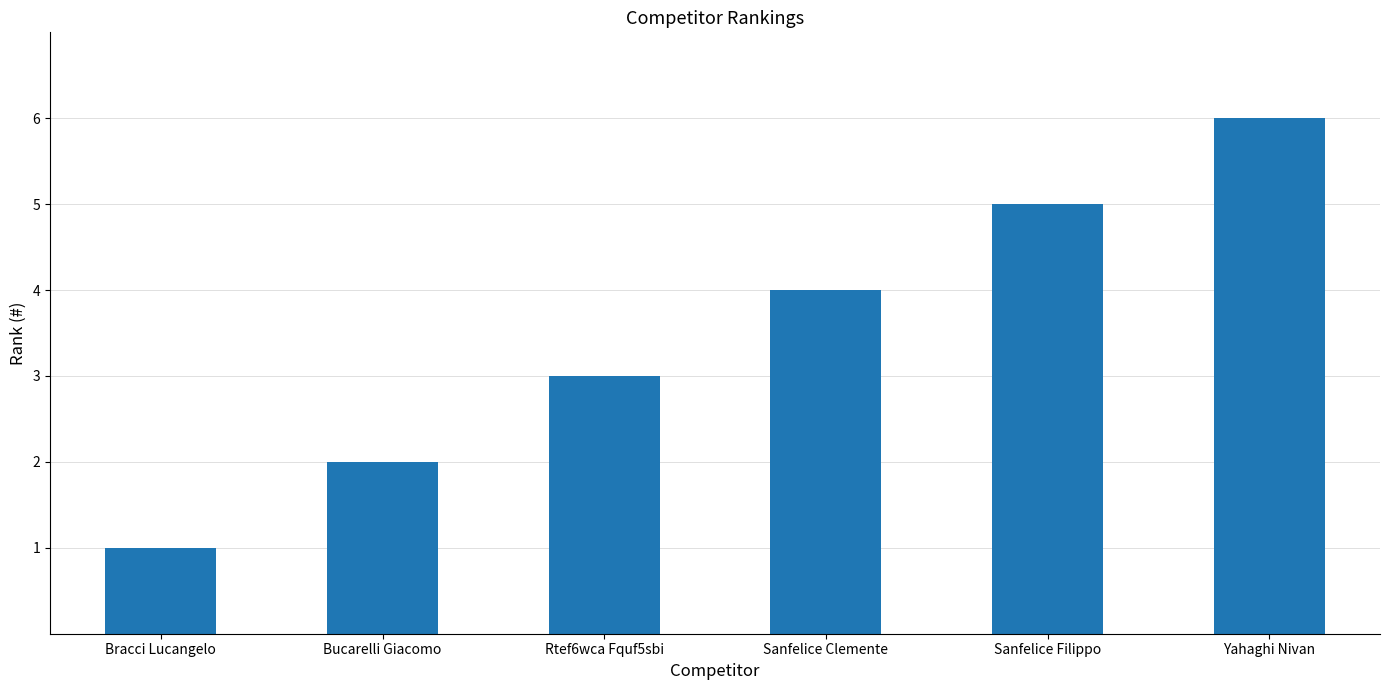

Reading left to right, list all the values displayed in this chart.

Bracci Lucangelo=1	Bucarelli Giacomo=2	Rtef6wca Fquf5sbi=3	Sanfelice Clemente=4	Sanfelice Filippo=5	Yahaghi Nivan=6